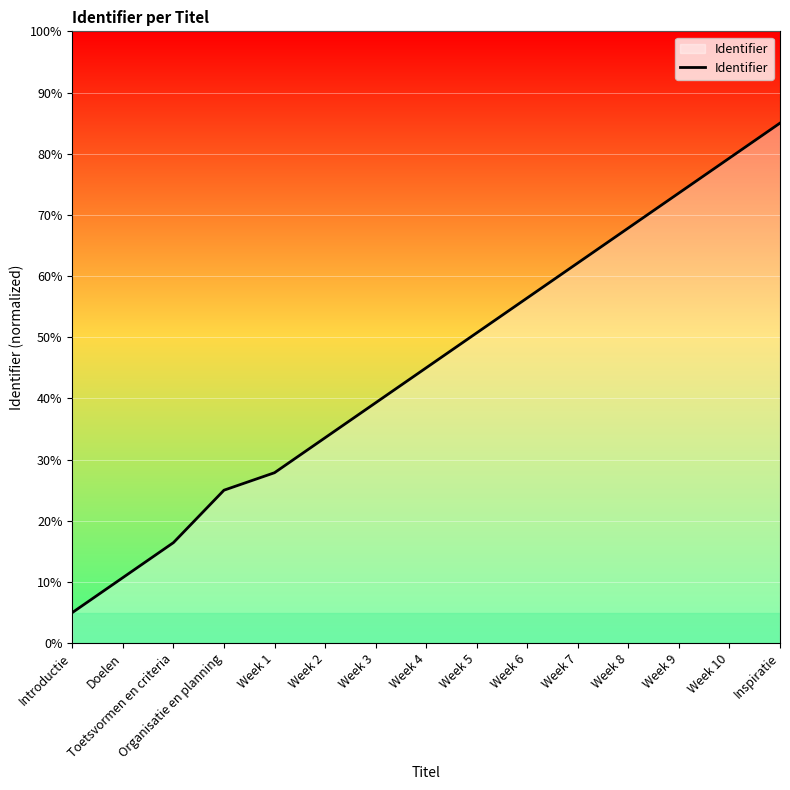

Rank the categories by value from highest to lowest.

Inspiratie, Week 10, Week 9, Week 8, Week 7, Week 6, Week 5, Week 4, Week 3, Week 2, Week 1, Organisatie en planning, Toetsvormen en criteria, Doelen, Introductie